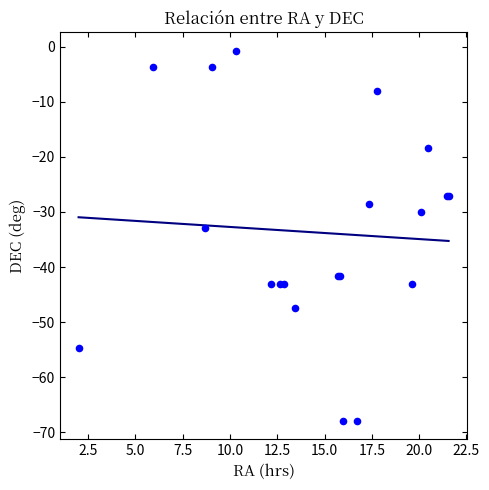

What Y value in the scatter plot is closest to -34?

-32.9